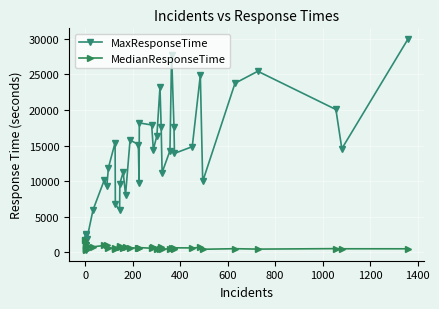

Reading left to right, what are all the values shown in this chart?

MaxResponseTime: 1661	590	2432	379	2583	1078	1821	5955	10117	9248	11903	15414	6766	5904	9668	11256	8088	15777	15151	9742	18184	17900	14423	16393	23225	17665	11214	14270	27804	17652	13901	14848	24903	9956	23761	25450	20074	14563	30000
MedianResponseTime: 1661	390	854	296	1235	526	859	766	955	962	660	485	658	787	821	561	788	649	558	601	659	566	746	529	488	806	465	464	562	487	627	608	673	422	502	444	511	490	488